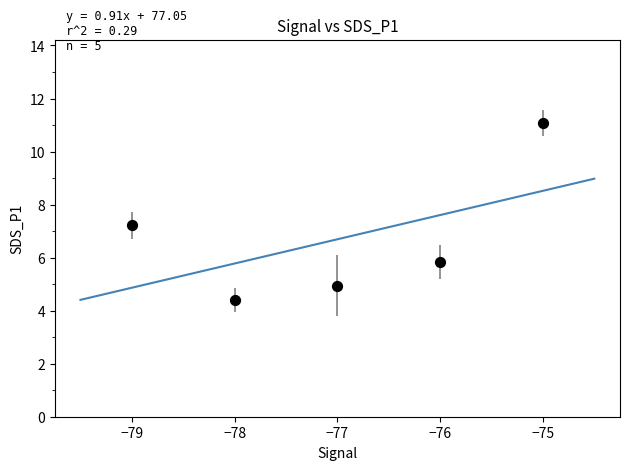

What is the range of Y values (max minus min)?

6.7